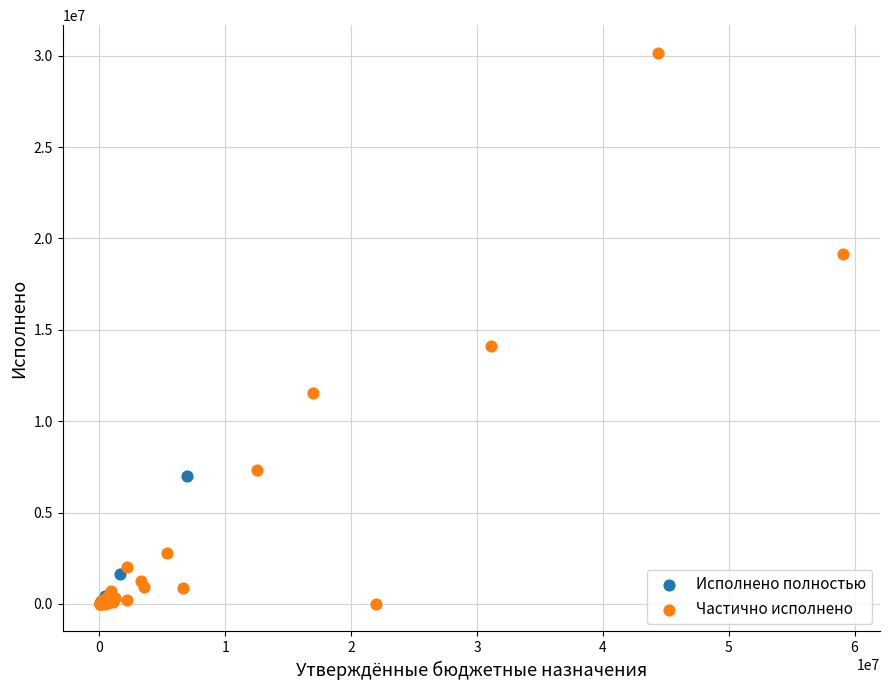

Which series has the largest Y range (max minus min)?

Частично исполнено